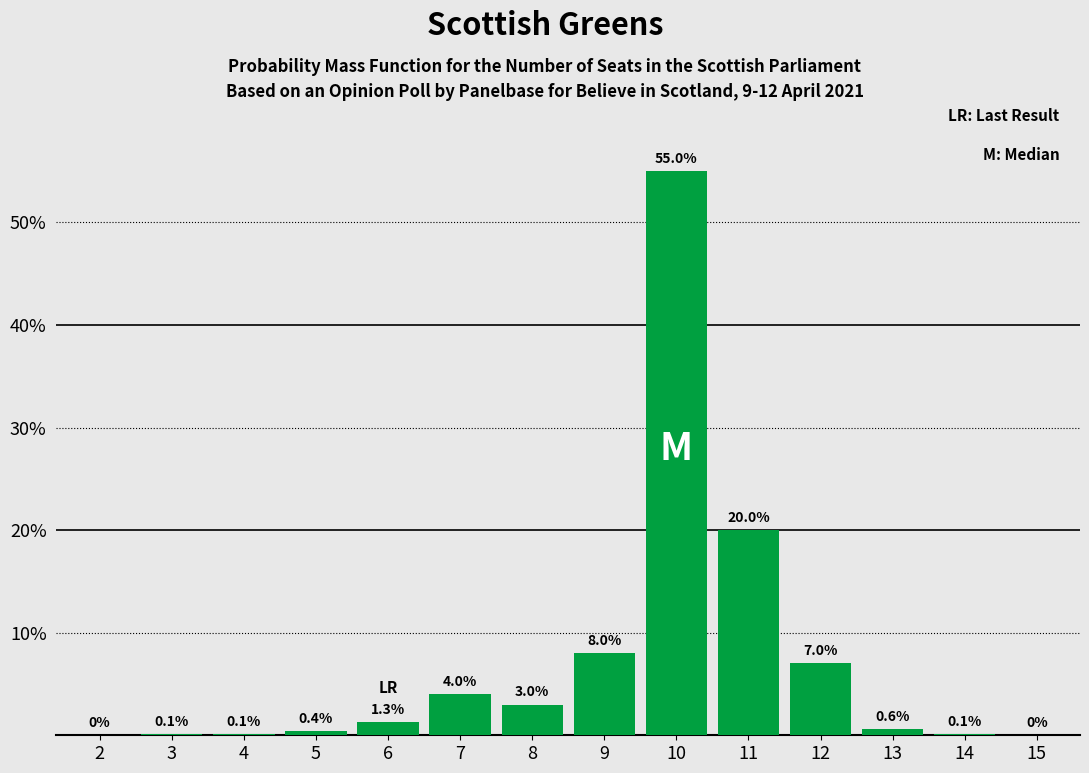

Reading left to right, transcribe all the data shown in this chart.

2=0.0	3=0.1	4=0.1	5=0.4	6=1.3	7=4.0	8=3.0	9=8.0	10=55.0	11=20.0	12=7.0	13=0.6	14=0.1	15=0.0